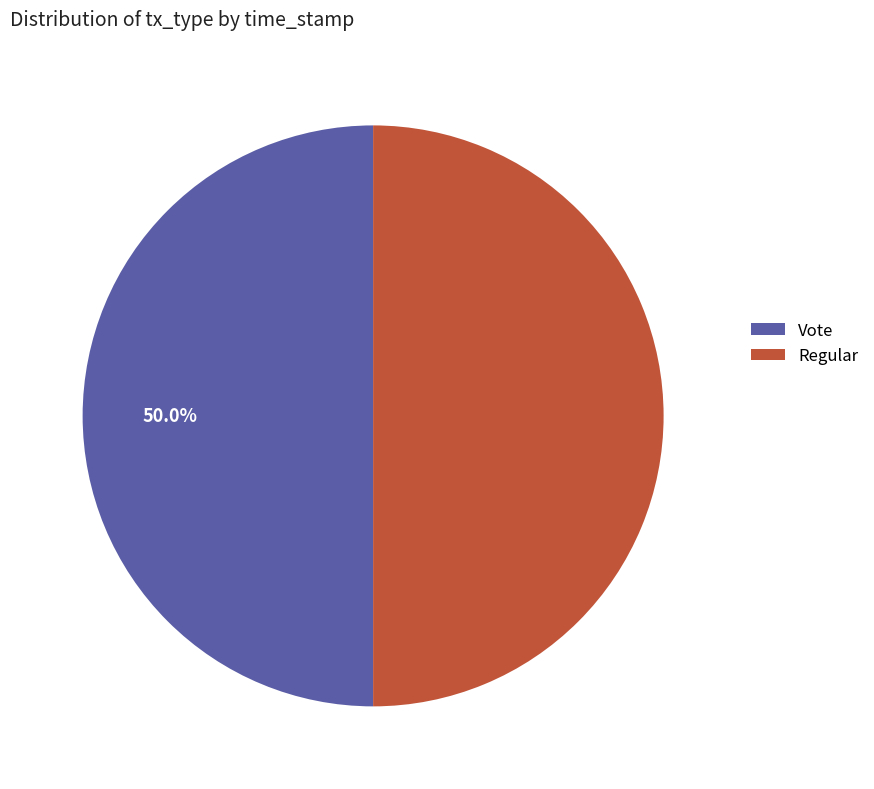

What portion of the pie excludes Regular?

50.0%